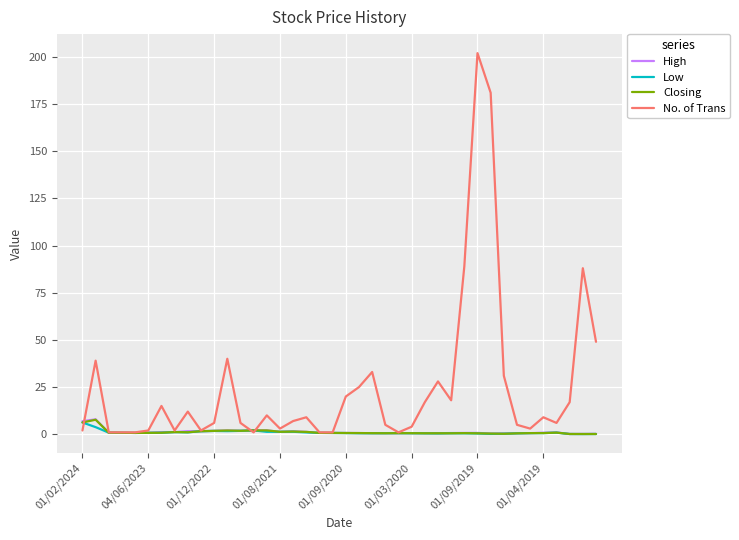

Which series has the largest total across all categories?

No. of Trans